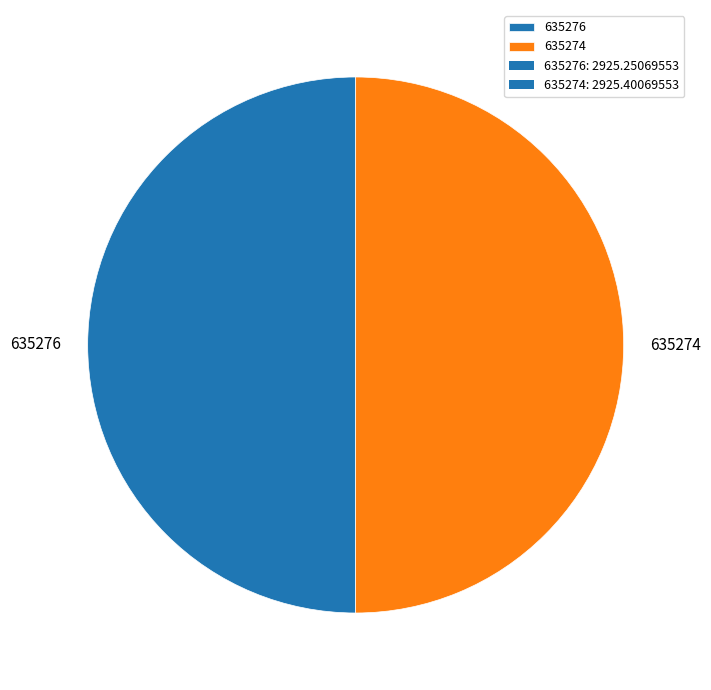

Approximately how many times larger is the value at 635276 compared to 635274?

1.0